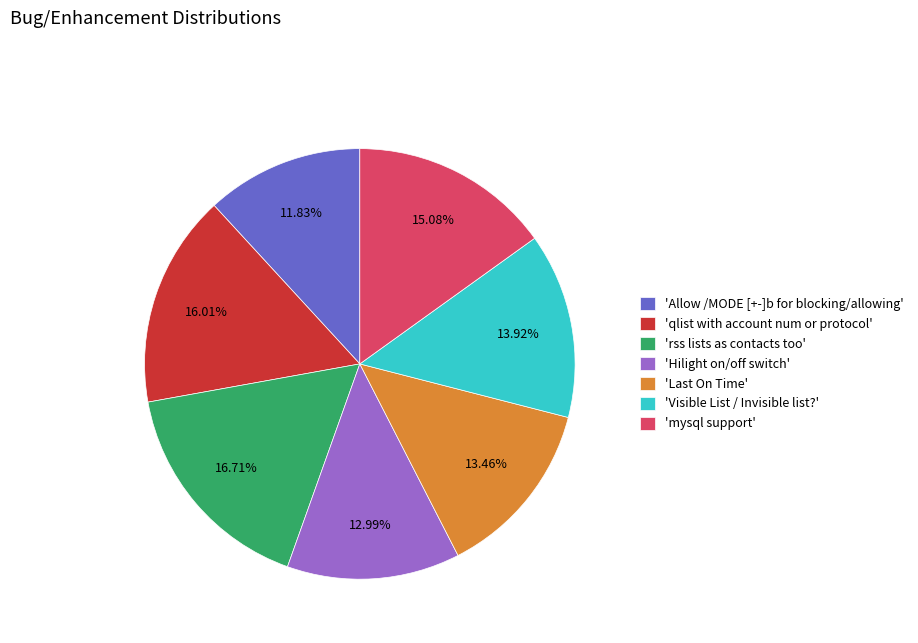

Do 'qlist with account num or protocol' and 'mysql support' together represent more than half of the pie?

No